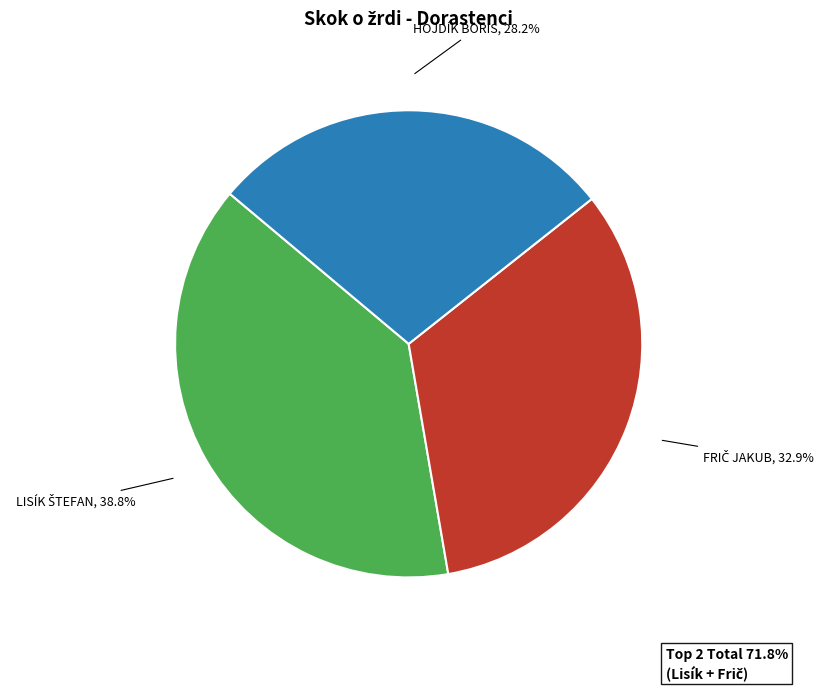

Is there a majority slice in this chart?

No